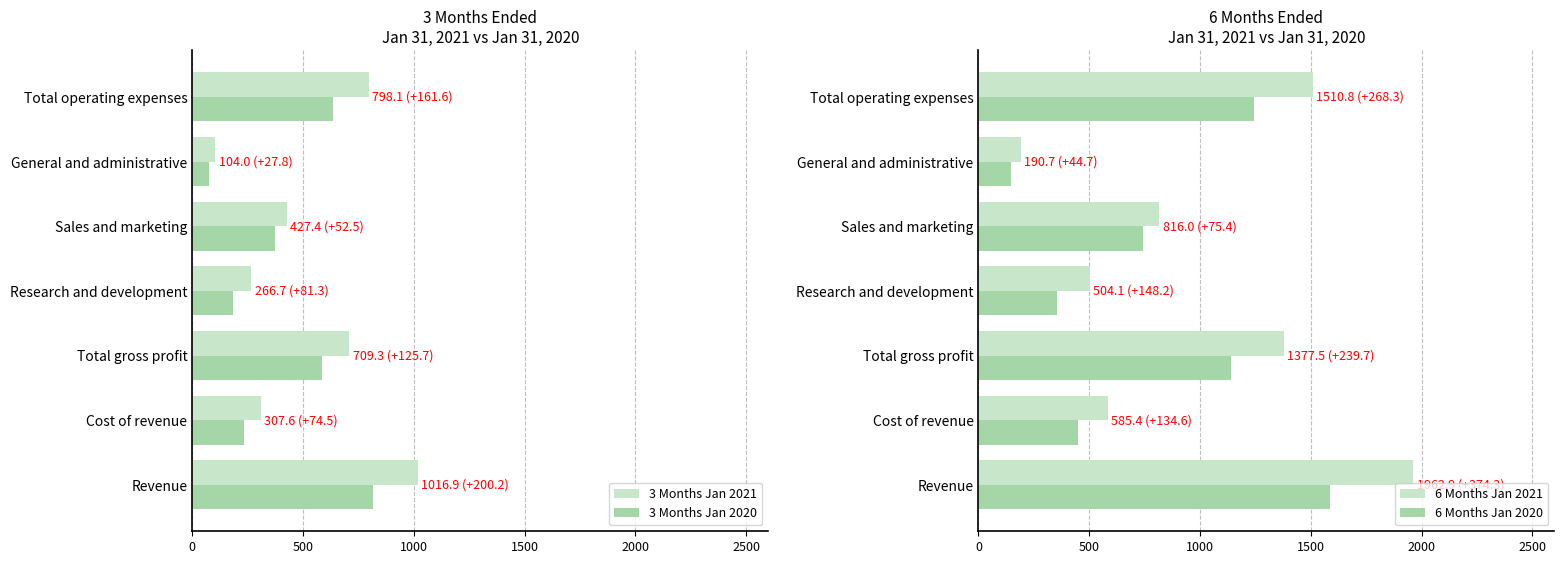

The 3 Months Jan 2020 series shows 76.2 at 2500. True or false?

True